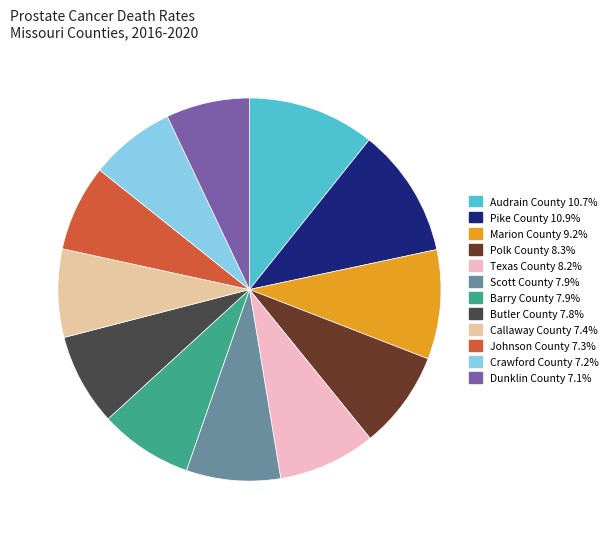

Does any single category account for the majority?

No